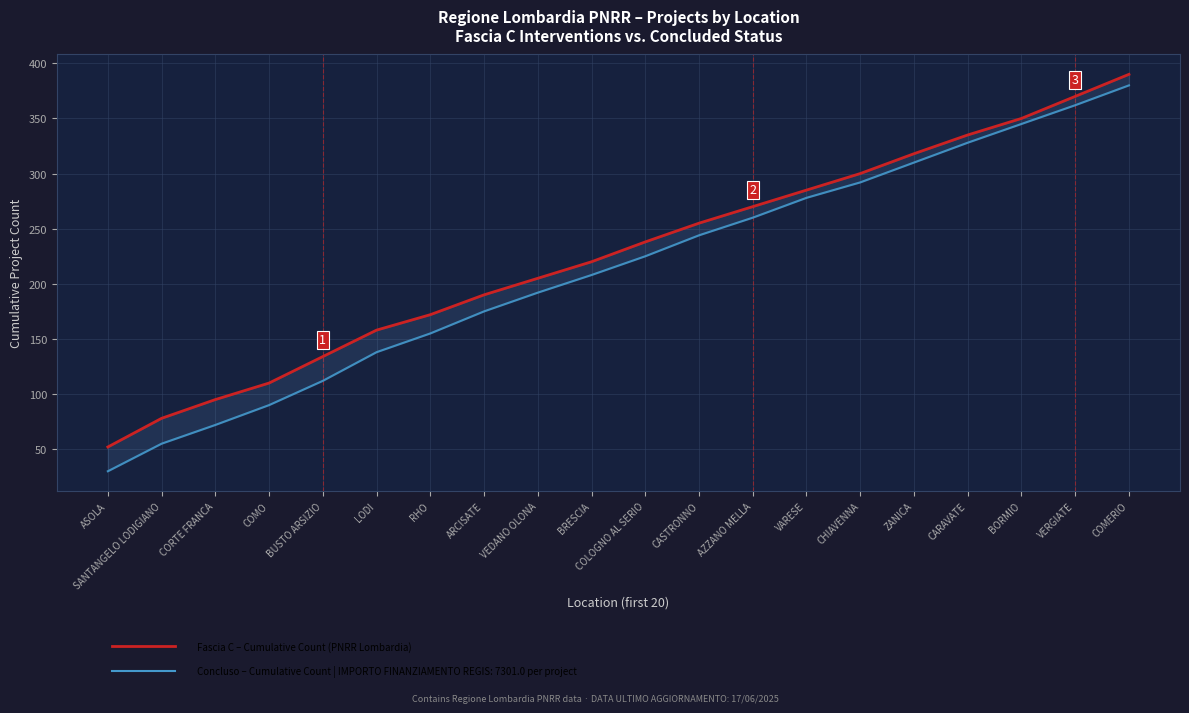

What are all the series names shown in the legend?

Fascia C (cumulative count), Concluso (cumulative count)